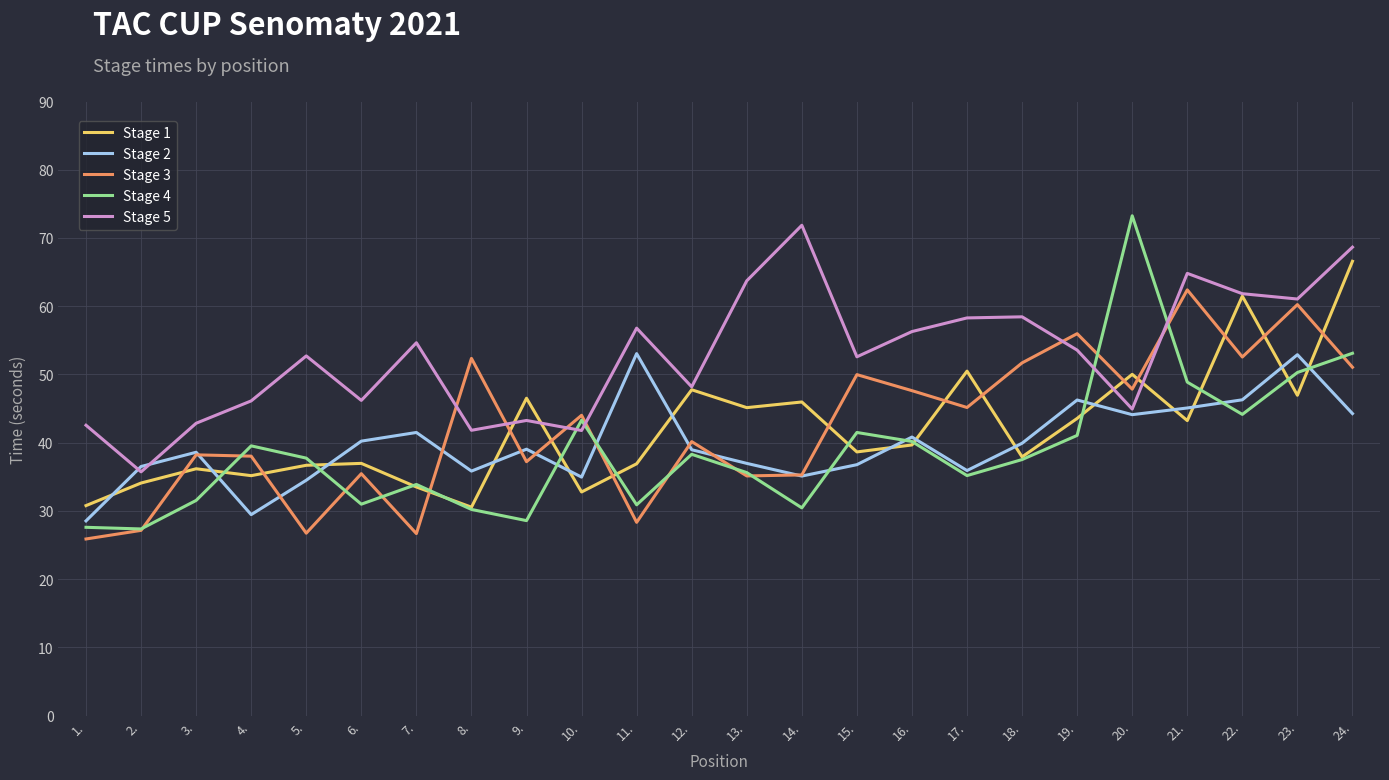

Which series has the widest spread of values?

Stage 4